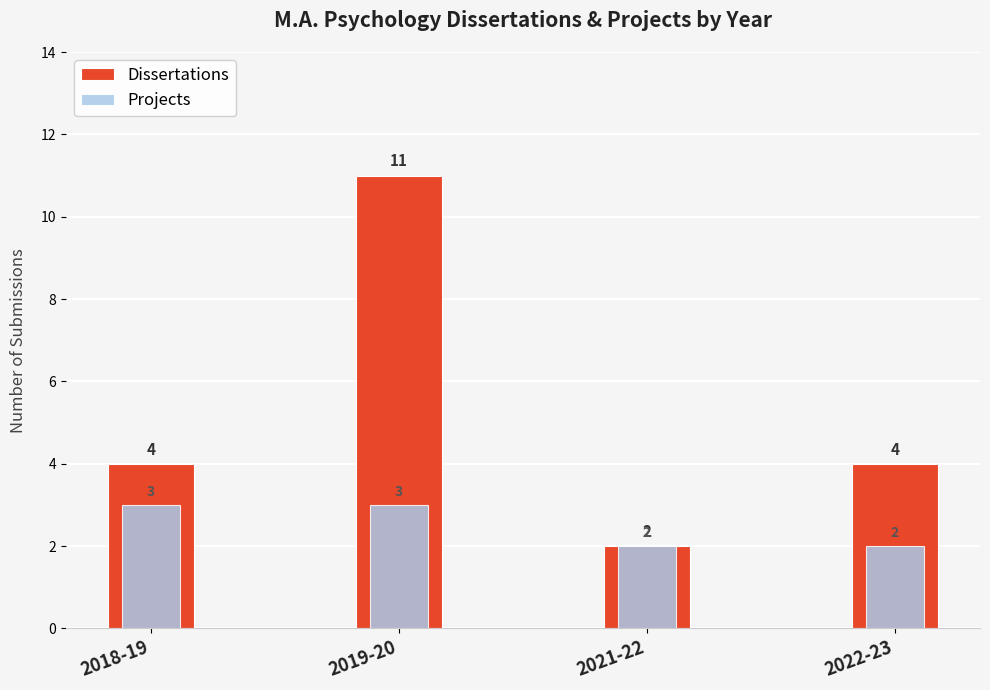

What is the sum of all Projects values?

10